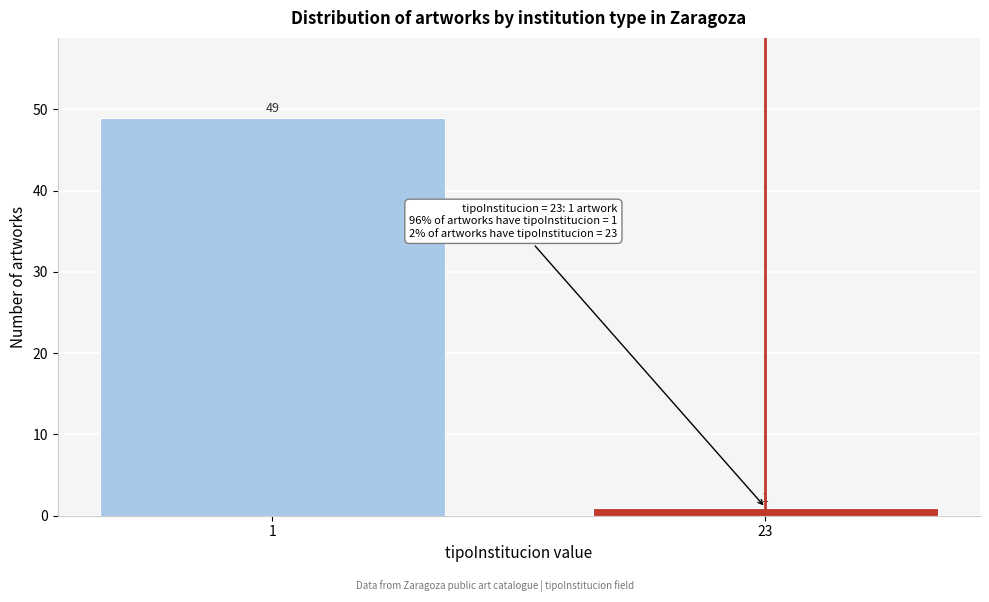

Reading left to right, list all the values displayed in this chart.

49	1